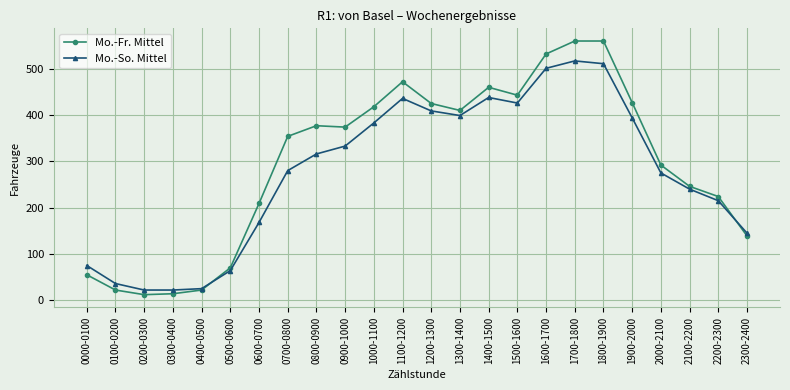

What is the spread (max minus min) of values at 0100-0200?

14